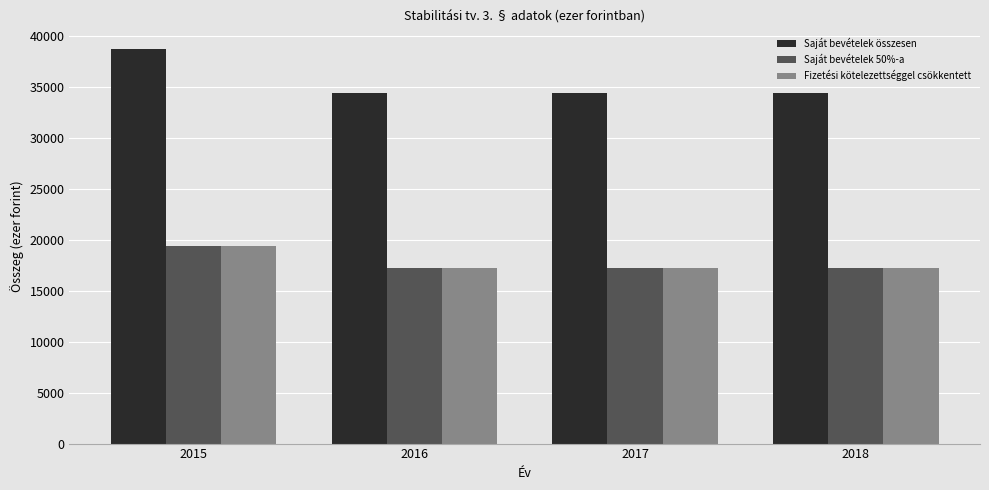

What are all the series names shown in the legend?

Saját bevételek összesen, Saját bevételek 50%-a, Fizetési kötelezettséggel csökkentett